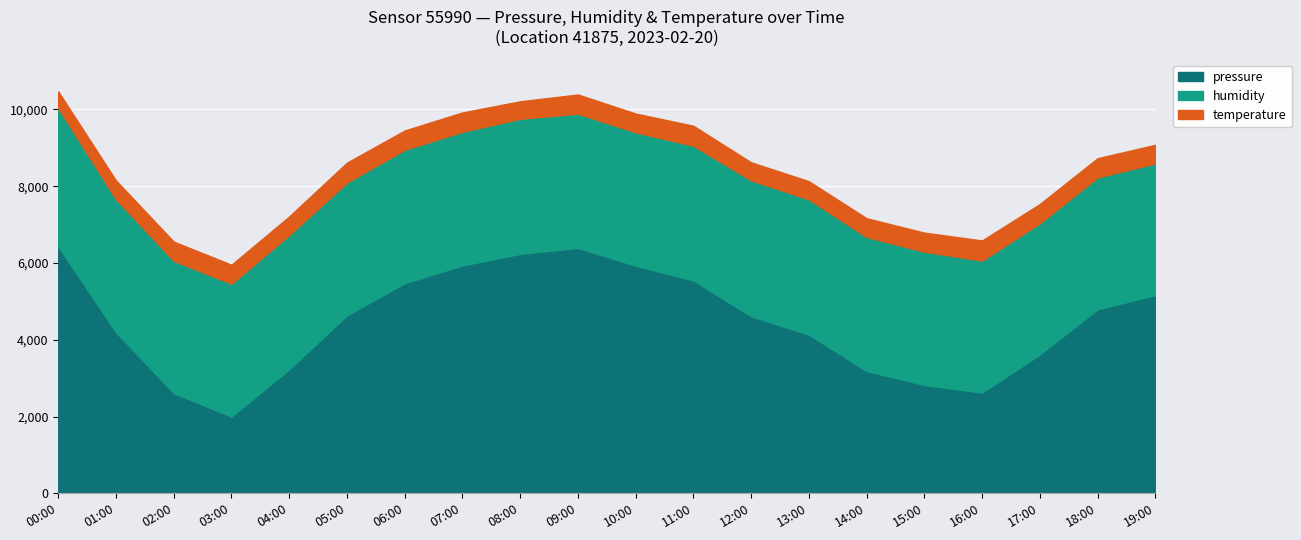

The value of pressure at 08:00 is 6236.0. True or false?

True